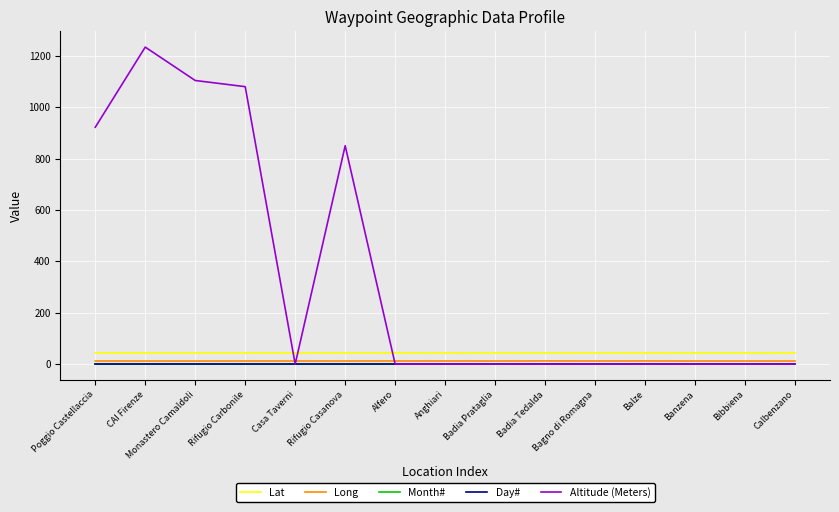

The Month# series shows 0.4 at Casa Taverni. True or false?

False